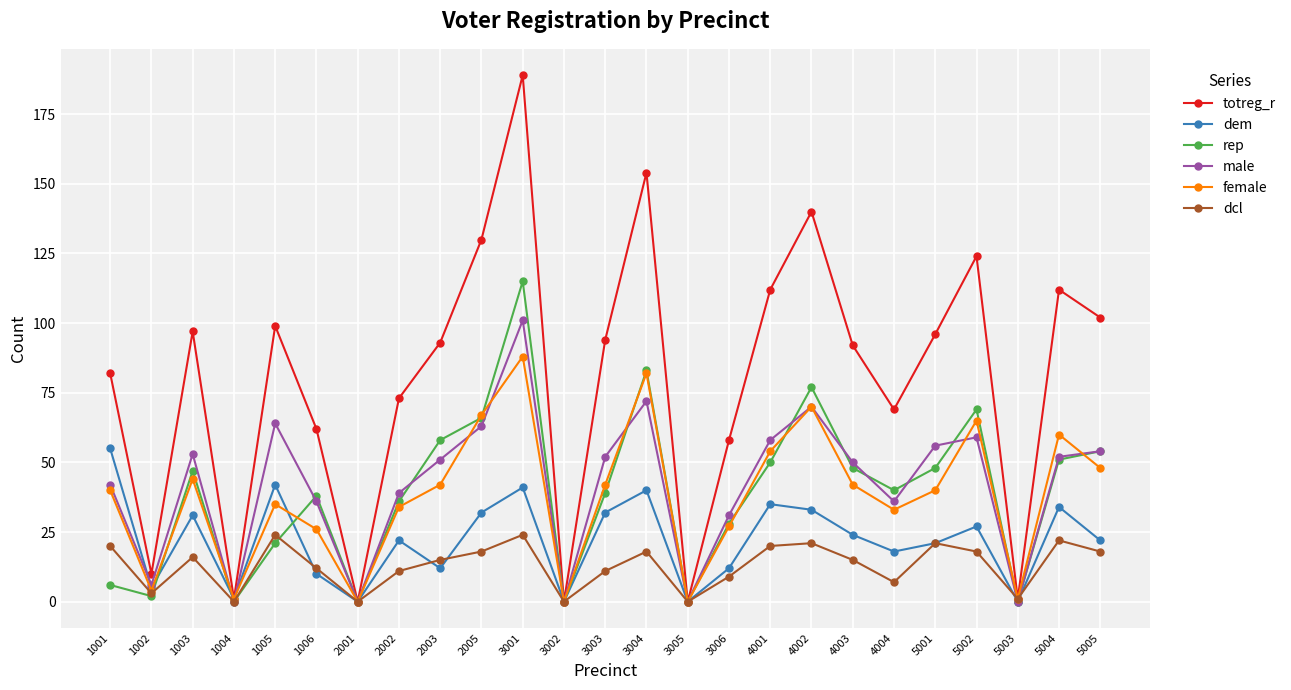

How many interior local peaks does the dem series have?

8